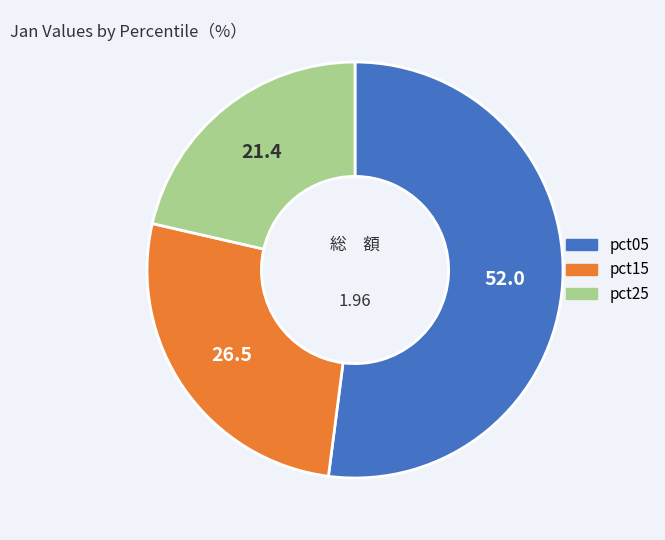

Is there any slice that represents more than half of the pie?

Yes